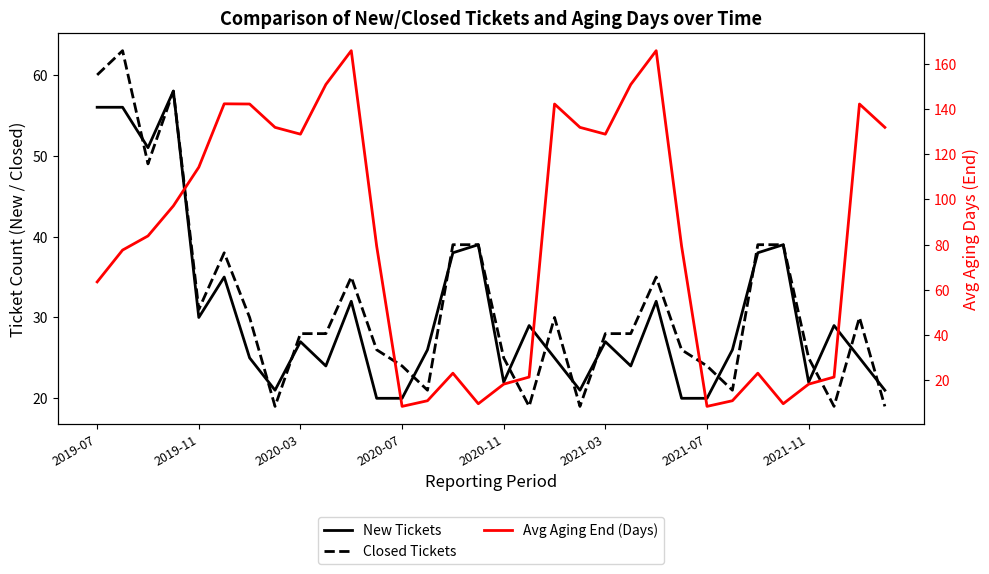

At how many categories does at least one series exceed 89?

15